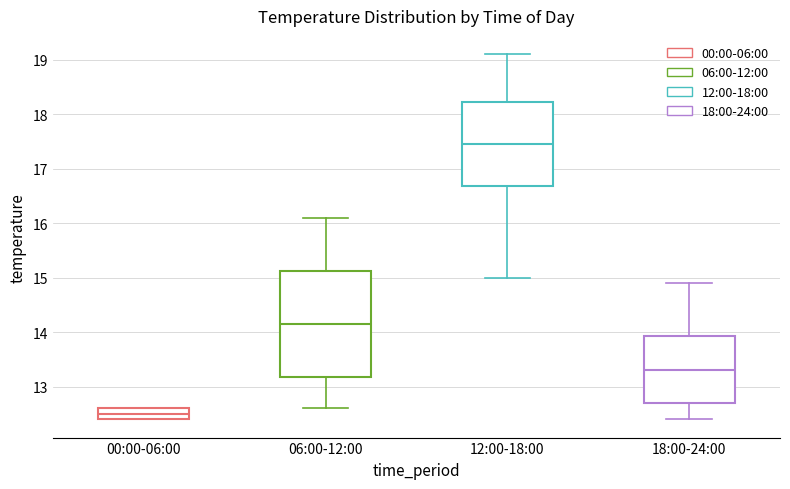

Reading left to right, read every box against the y-axis: the position of its median line, the range the box covers, and the ends of its whiskers. The values are not printed on the chart, so give them approximately, as read against the axis.

00:00-06:00: median 12.5, box 12.4 to 12.6, whiskers 12.4 to 12.6
06:00-12:00: median 14.2, box 13.2 to 15.1, whiskers 12.6 to 16.1
12:00-18:00: median 17.5, box 16.7 to 18.2, whiskers 15.0 to 19.1
18:00-24:00: median 13.3, box 12.7 to 13.9, whiskers 12.4 to 14.9